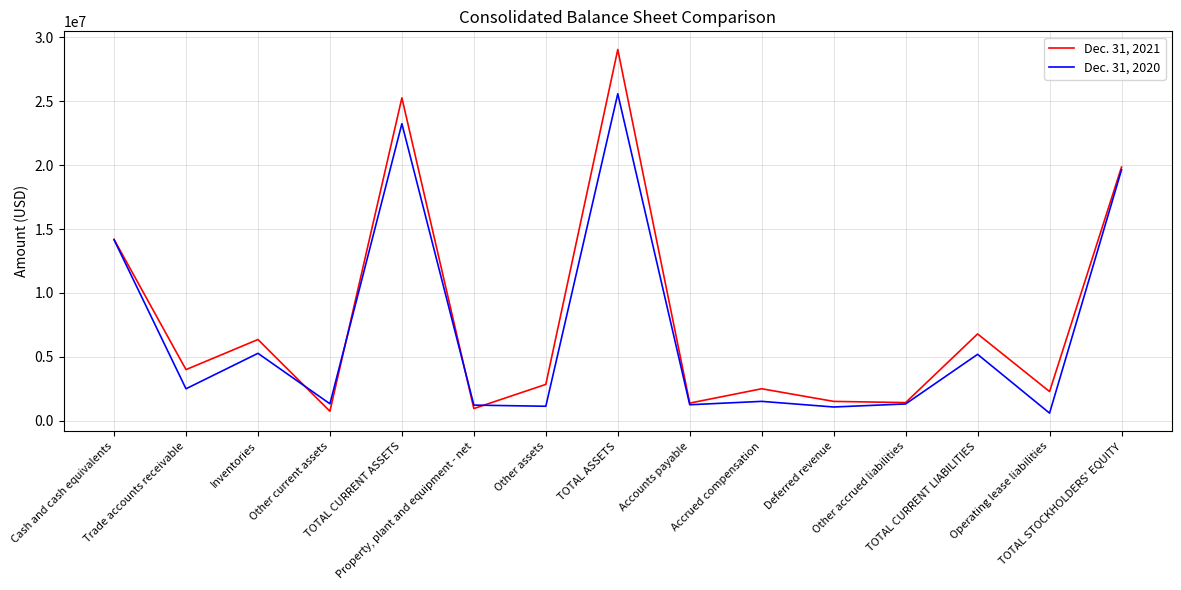

Which series has the largest range (max minus min)?

Dec. 31, 2021